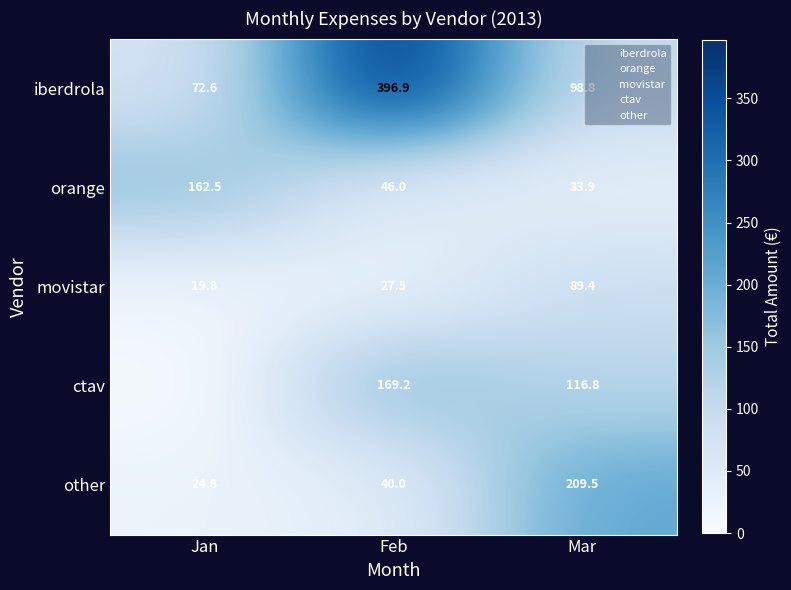

How many data points in orange are less than 46?

1